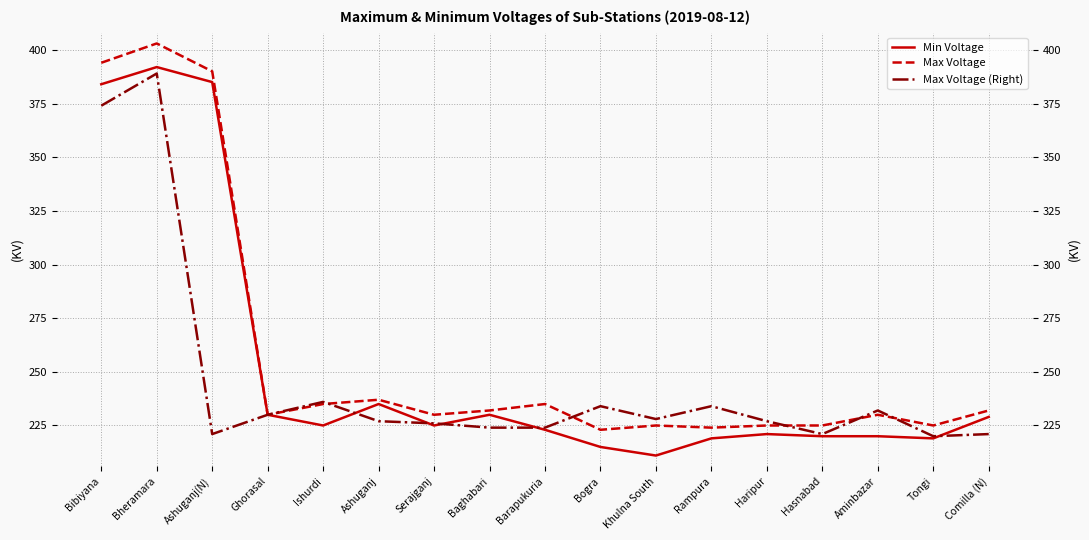

Does the chart display data point markers on the line(s)?

No